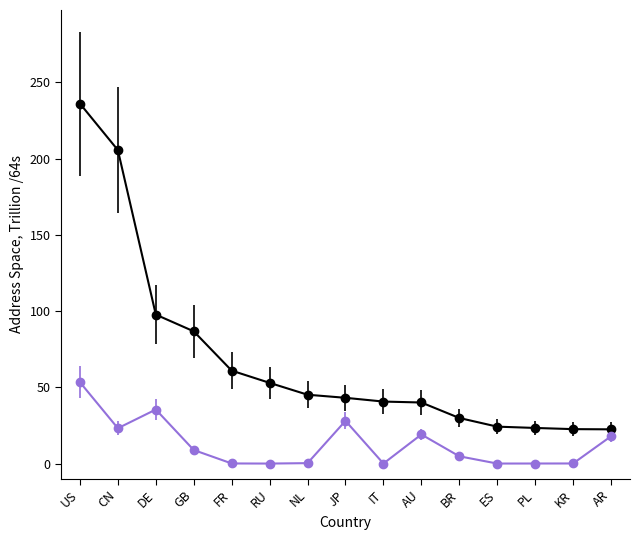

What is the total value across all series at CN?

228.8